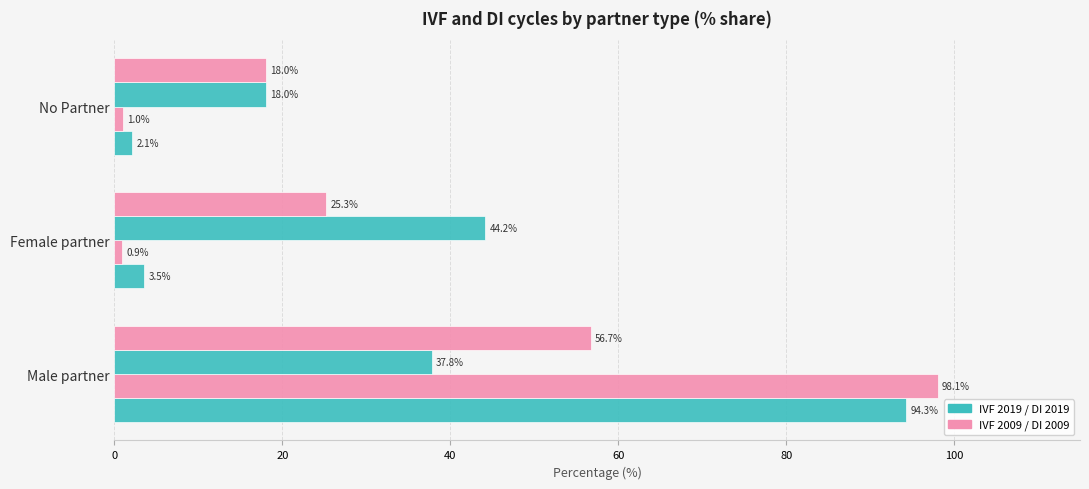

How many distinct data groups are displayed?

4